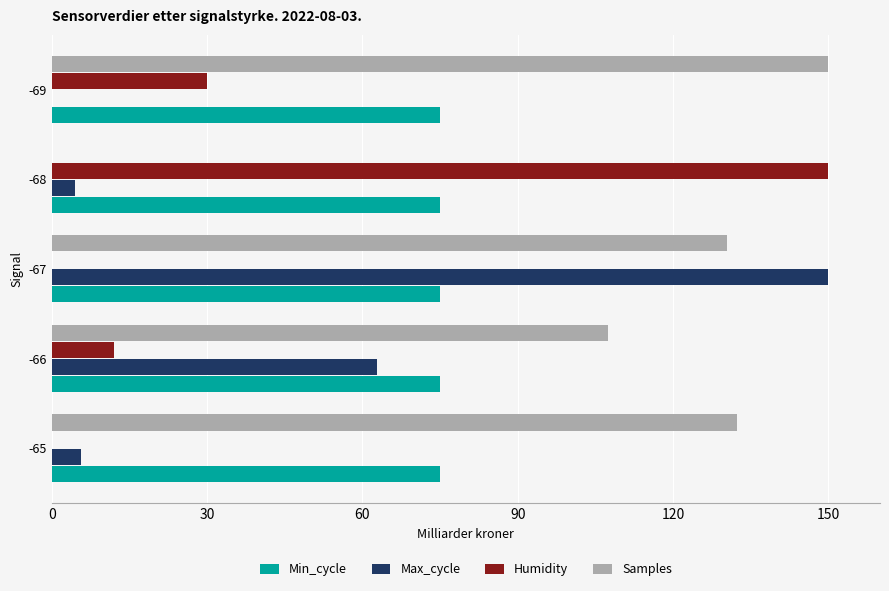

At which label does Humidity reach its peak?

-68